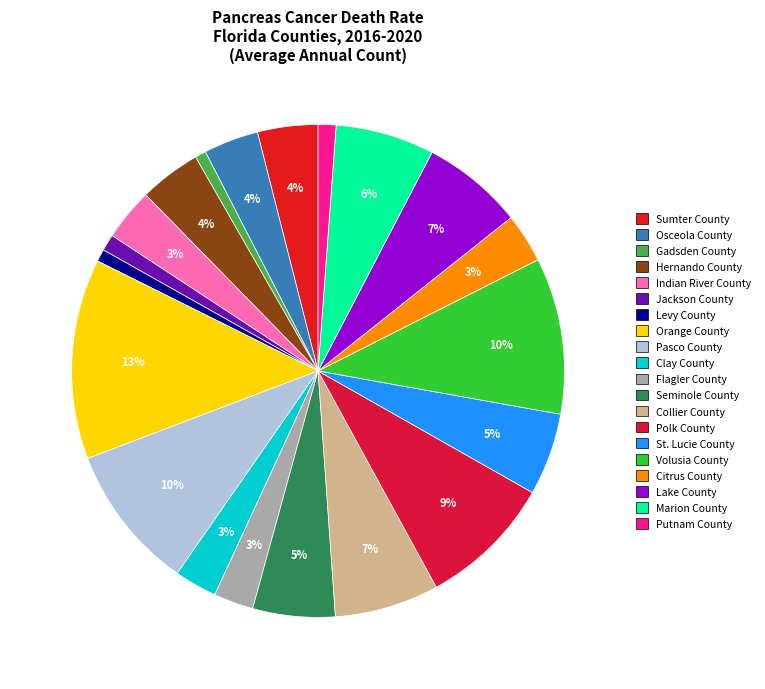

How many slices are in this pie chart?

20